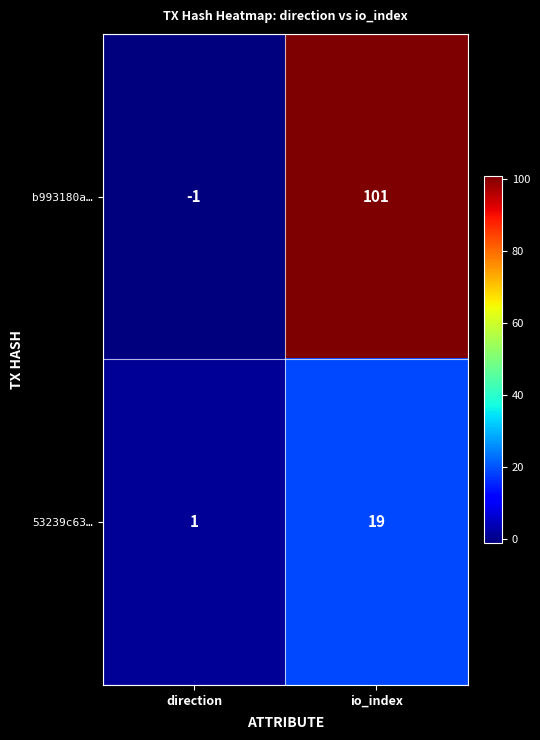

What is the difference between the maximum and minimum values in the 53239c63… series?

18